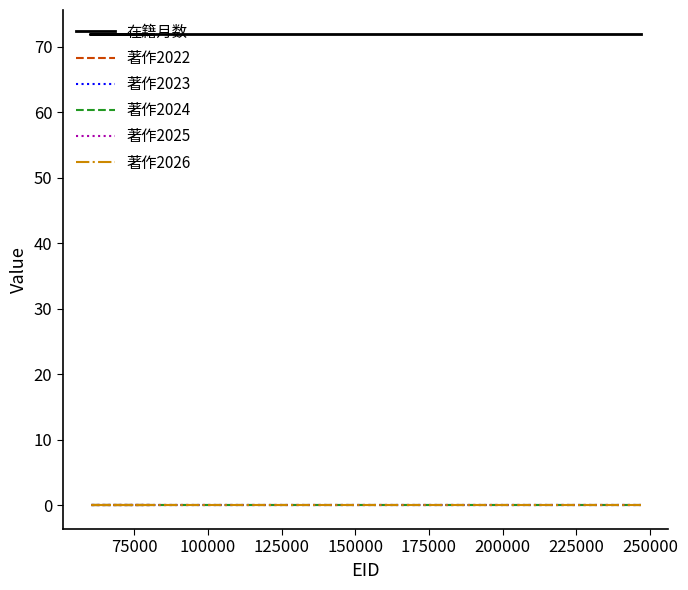

Which has a higher value, 75000 or 100000?

75000